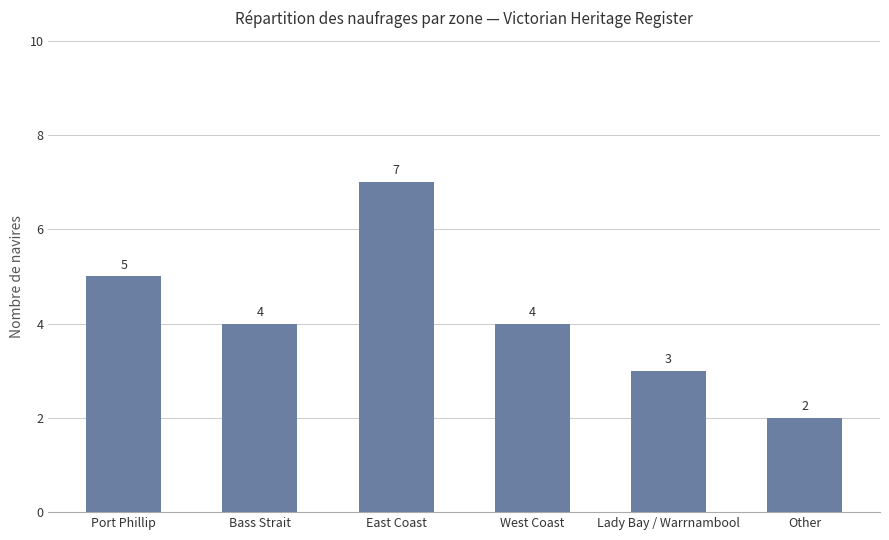

What is the ratio of the value at West Coast to the value at Lady Bay / Warrnambool?

1.3